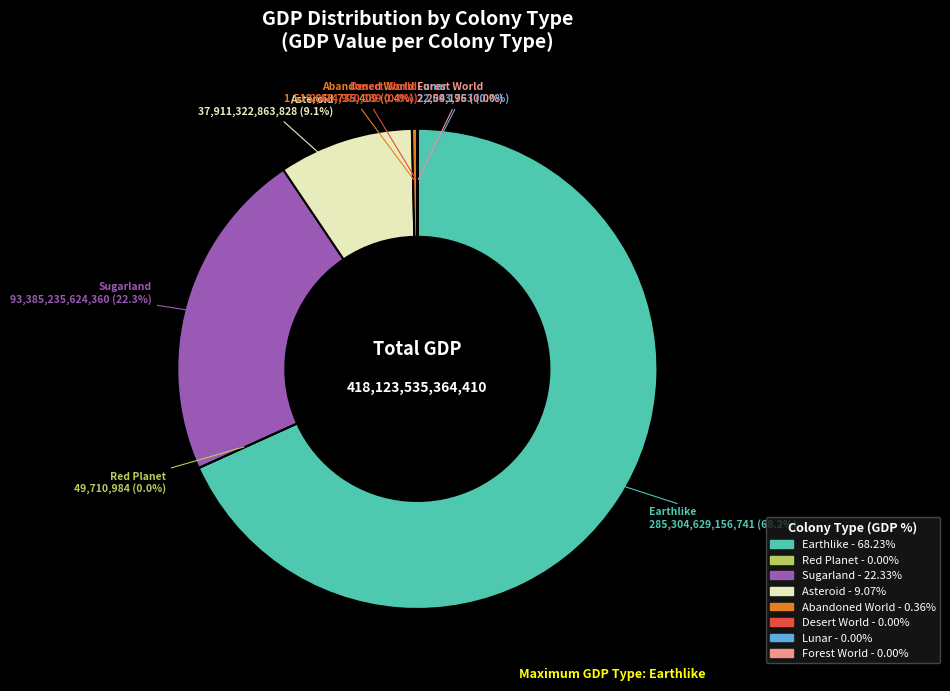

Rank the categories by value from highest to lowest.

Earthlike, Sugarland, Asteroid, Abandoned World, Desert World, Red Planet, Lunar, Forest World